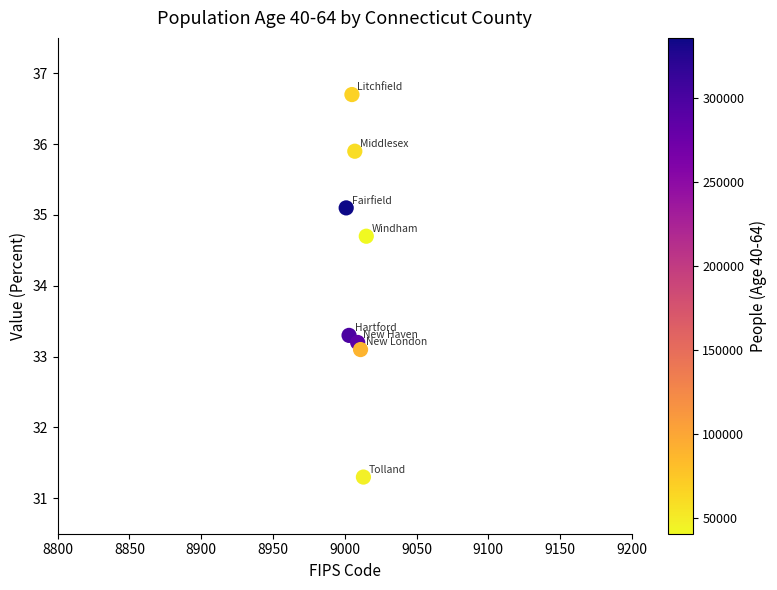

What is the average Y value?

34.2